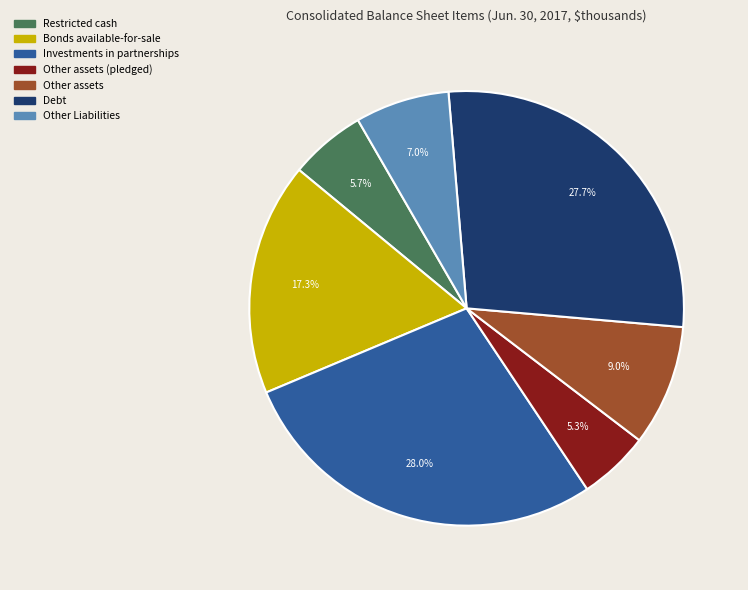

How many slices are in this pie chart?

7